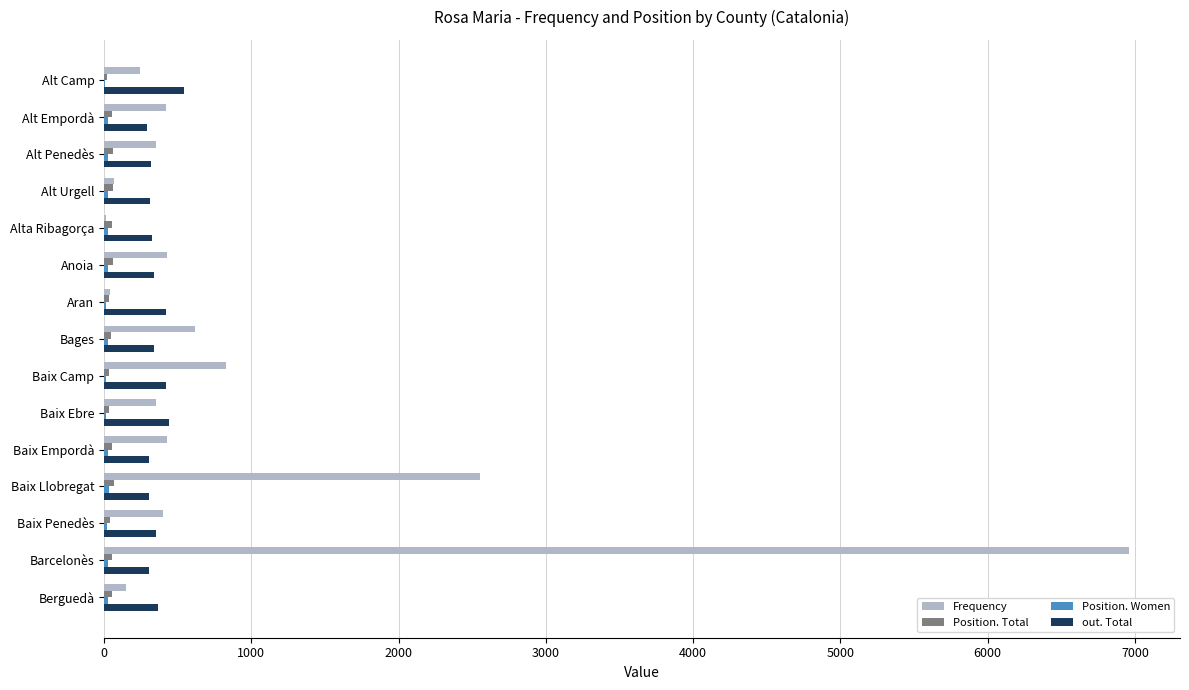

What is the sum of all Frequency values?

13839